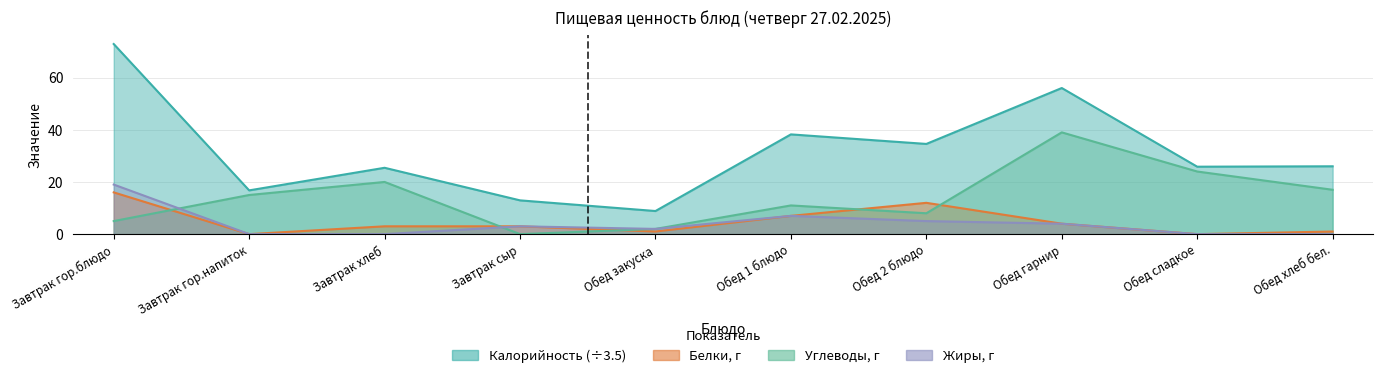

Which series changed the most between Завтрак хлеб and Обед хлеб бел.?

Углеводы